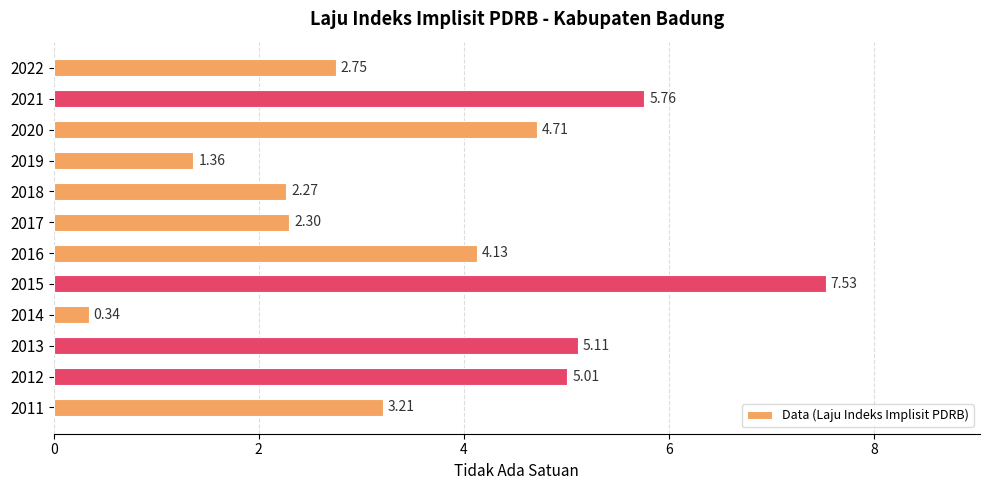

List the labels in order of value, largest first.

2015, 2021, 2013, 2012, 2020, 2016, 2011, 2022, 2017, 2018, 2019, 2014